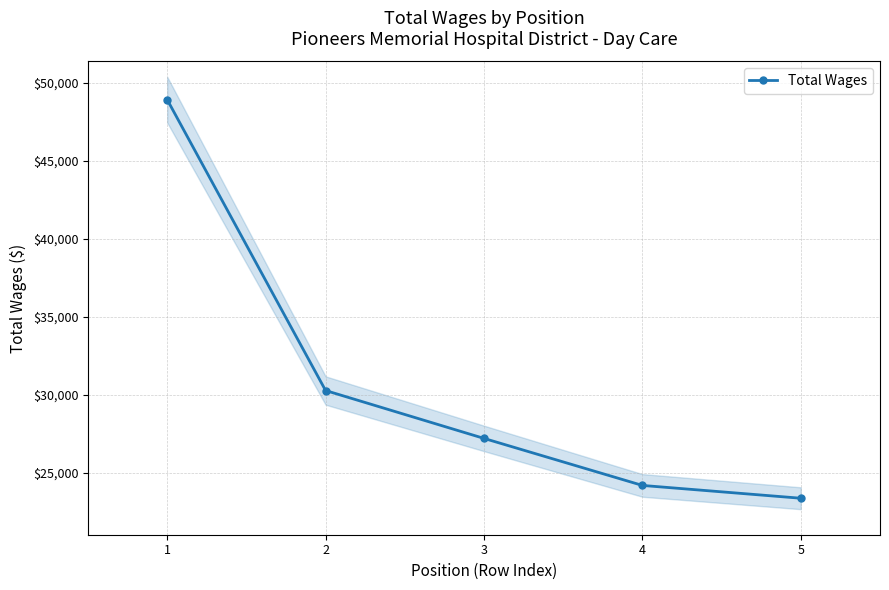

At which label does the data first exceed 27203?

1